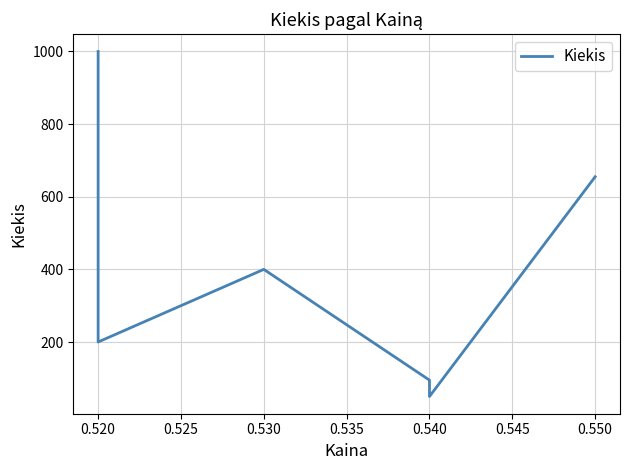

What is the greatest value displayed?

1000